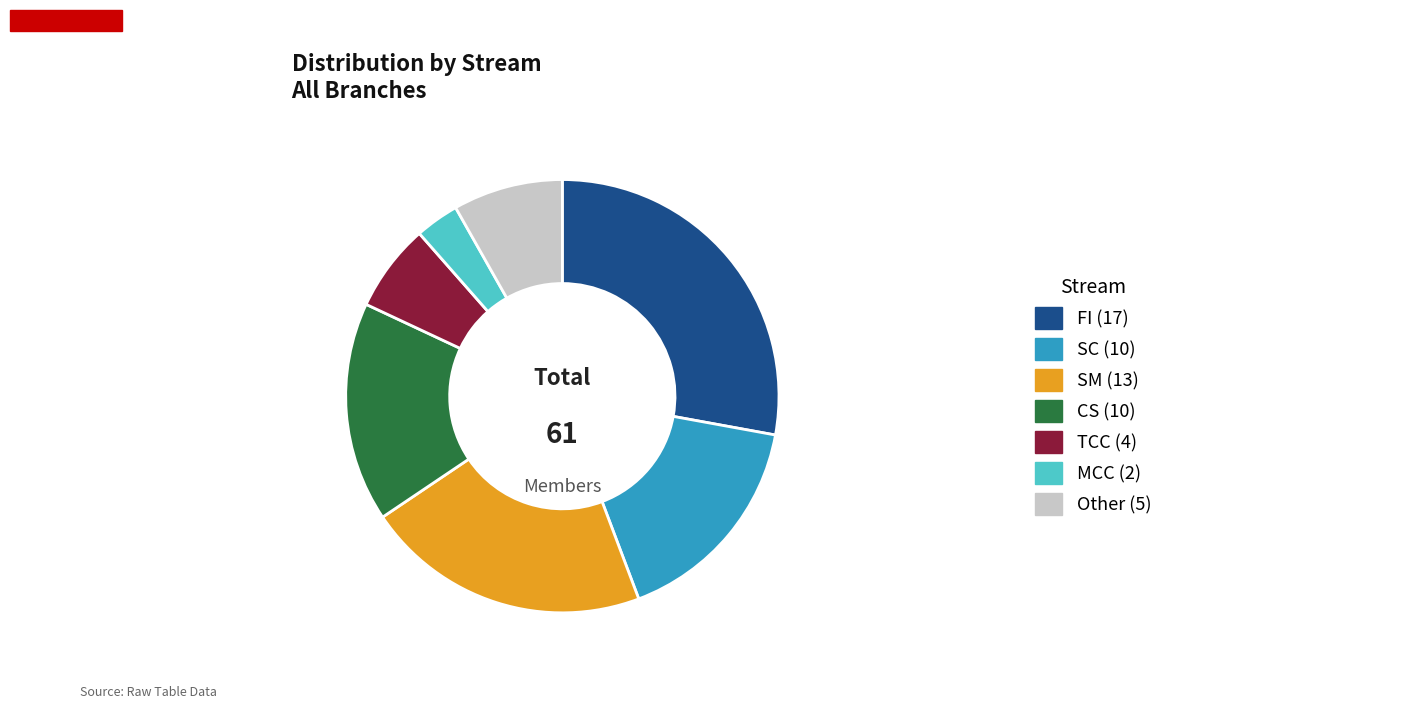

Is there a majority slice in this chart?

No